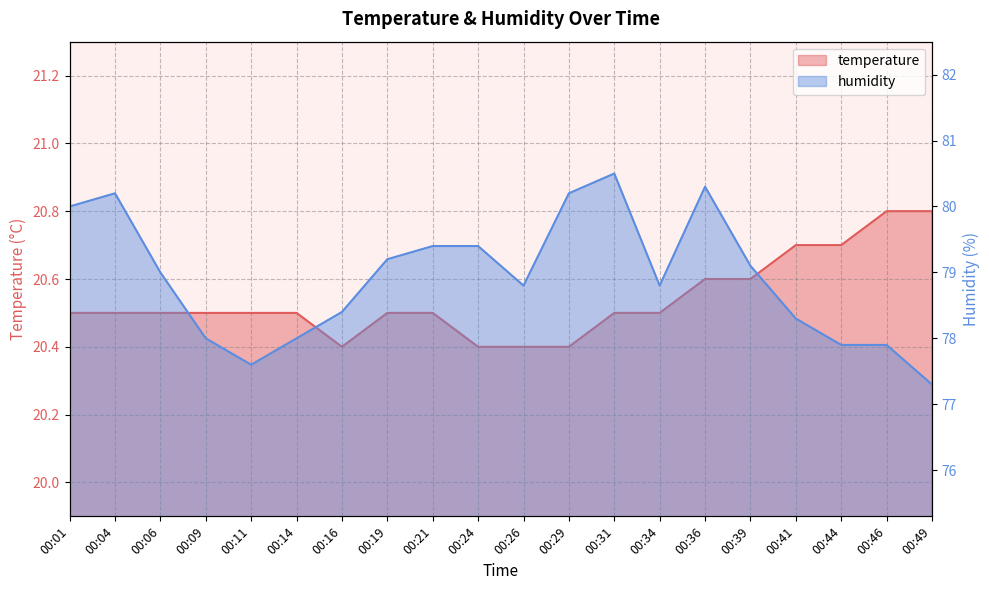

What is the difference between the maximum and minimum values in the humidity series?

3.2